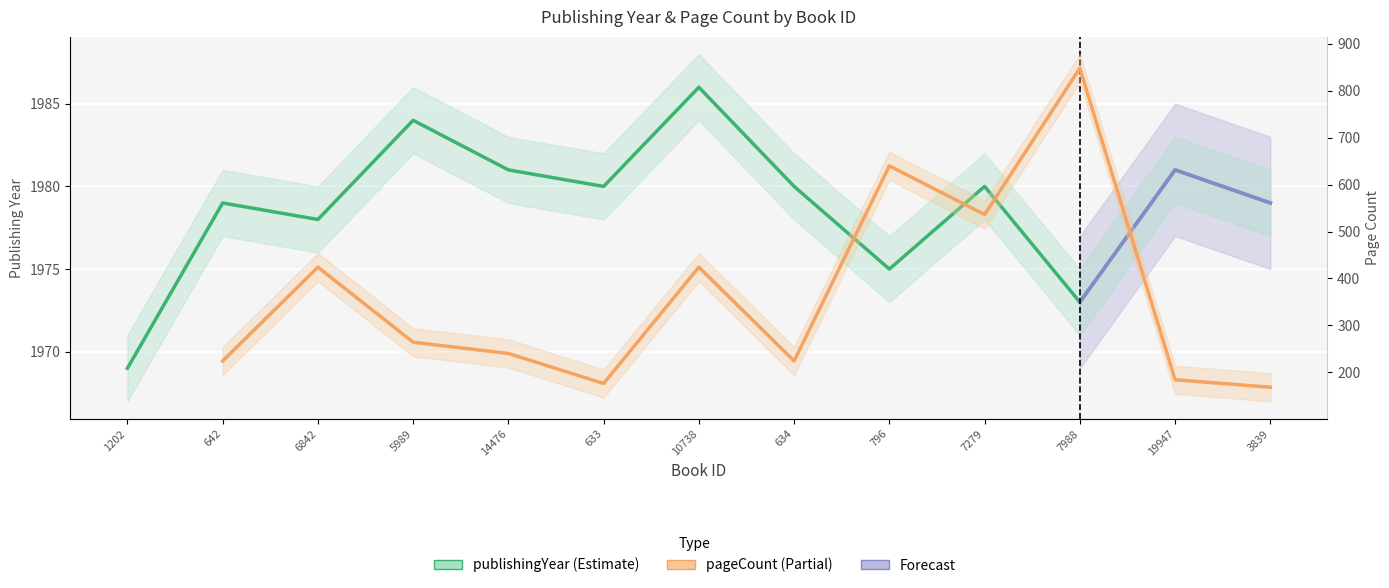

List the labels in order of value, largest first.

10738, 5989, 14476, 19947, 633, 634, 7279, 642, 3839, 6842, 796, 7988, 1202